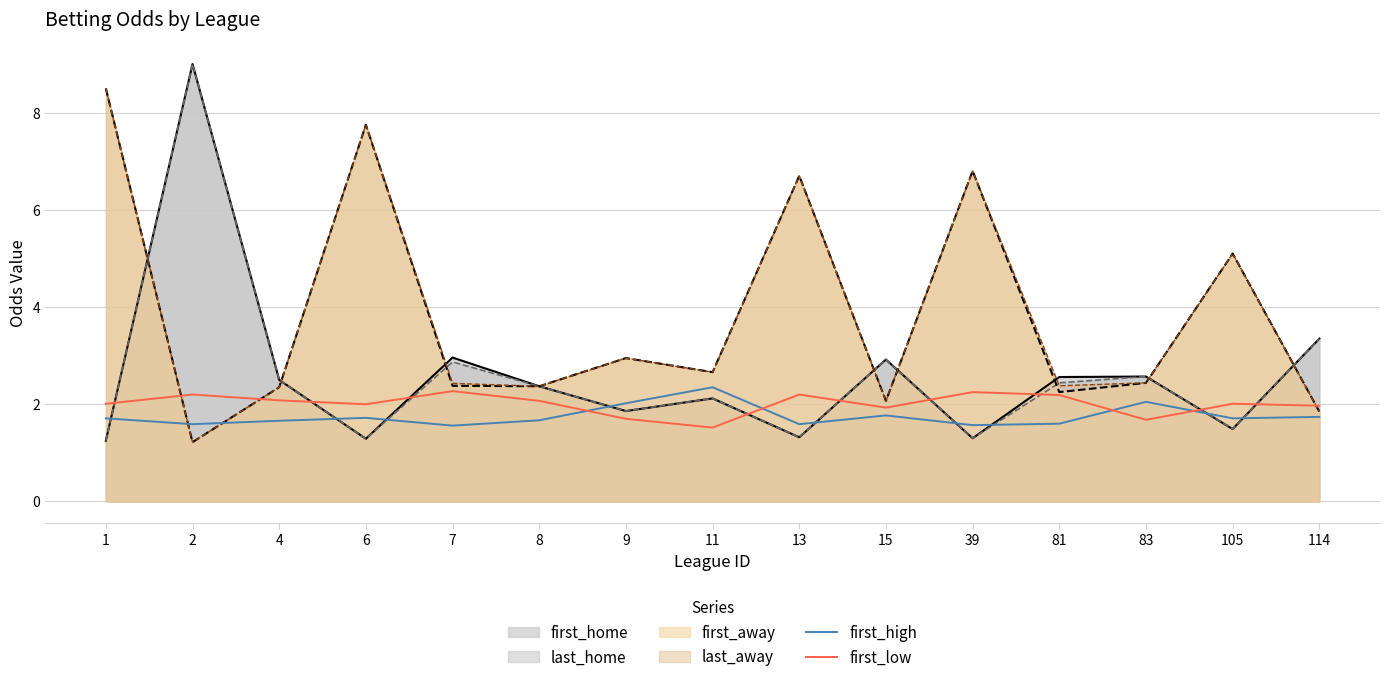

How many lines are shown in the chart?

6